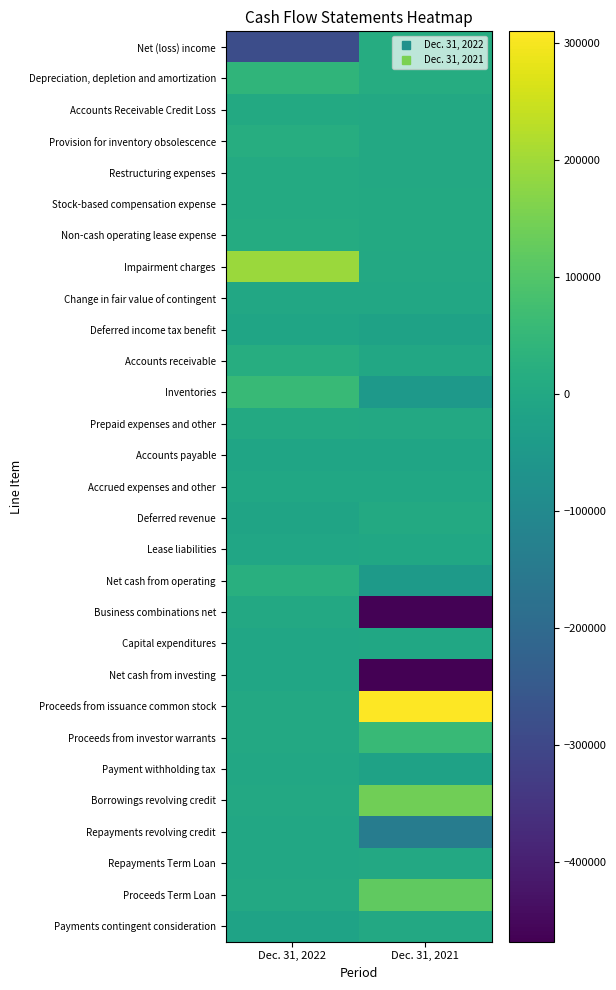

Reading left to right, extract all data points from this chart.

Net (loss) income: Dec. 31, 2022=-285415	Dec. 31, 2021=13416
Depreciation, depletion and amortization: Dec. 31, 2022=41527	Dec. 31, 2021=14934
Accounts Receivable Credit Loss: Dec. 31, 2022=2998	Dec. 31, 2021=-110
Provision for inventory obsolescence: Dec. 31, 2022=16449	Dec. 31, 2021=1201
Restructuring expenses: Dec. 31, 2022=6091	Dec. 31, 2021=0
Stock-based compensation expense: Dec. 31, 2022=8354	Dec. 31, 2021=5006
Non-cash operating lease expense: Dec. 31, 2022=9751	Dec. 31, 2021=5660
Impairment charges: Dec. 31, 2022=192328	Dec. 31, 2021=0
Change in fair value of contingent: Dec. 31, 2022=-1560	Dec. 31, 2021=-2610
Deferred income tax benefit: Dec. 31, 2022=-9310	Dec. 31, 2021=-20996
Accounts receivable: Dec. 31, 2022=16665	Dec. 31, 2021=-1926
Inventories: Dec. 31, 2022=57023	Dec. 31, 2021=-46849
Prepaid expenses and other: Dec. 31, 2022=3663	Dec. 31, 2021=2761
Accounts payable: Dec. 31, 2022=-11998	Dec. 31, 2021=-12303
Accrued expenses and other: Dec. 31, 2022=-4532	Dec. 31, 2021=-3238
Deferred revenue: Dec. 31, 2022=-13297	Dec. 31, 2021=5080
Lease liabilities: Dec. 31, 2022=-7850	Dec. 31, 2021=-4676
Net cash from operating: Dec. 31, 2022=21989	Dec. 31, 2021=-45067
Business combinations net: Dec. 31, 2022=190	Dec. 31, 2021=-462172
Capital expenditures: Dec. 31, 2022=-8229	Dec. 31, 2021=-5402
Net cash from investing: Dec. 31, 2022=-8487	Dec. 31, 2021=-468184
Proceeds from issuance common stock: Dec. 31, 2022=0	Dec. 31, 2021=309782
Proceeds from investor warrants: Dec. 31, 2022=0	Dec. 31, 2021=56778
Payment withholding tax: Dec. 31, 2022=-2470	Dec. 31, 2021=-20025
Borrowings revolving credit: Dec. 31, 2022=853	Dec. 31, 2021=142628
Repayments revolving credit: Dec. 31, 2022=-1102	Dec. 31, 2021=-143003
Repayments Term Loan: Dec. 31, 2022=-1250	Dec. 31, 2021=0
Proceeds Term Loan: Dec. 31, 2022=0	Dec. 31, 2021=119879
Payments contingent consideration: Dec. 31, 2022=-15474	Dec. 31, 2021=0